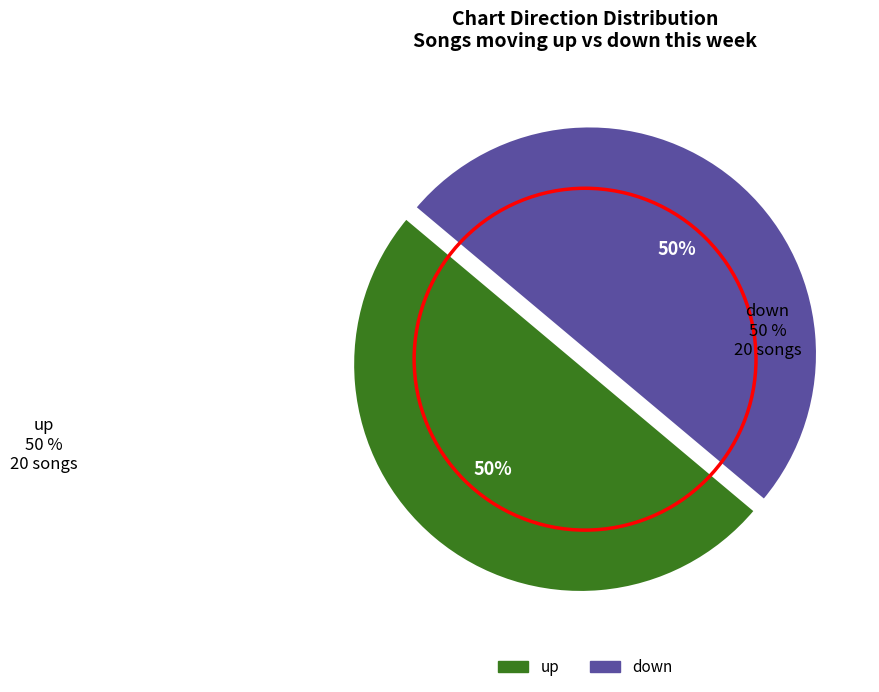

To the nearest percent, what is the difference between the up and down slice percentages?

0%